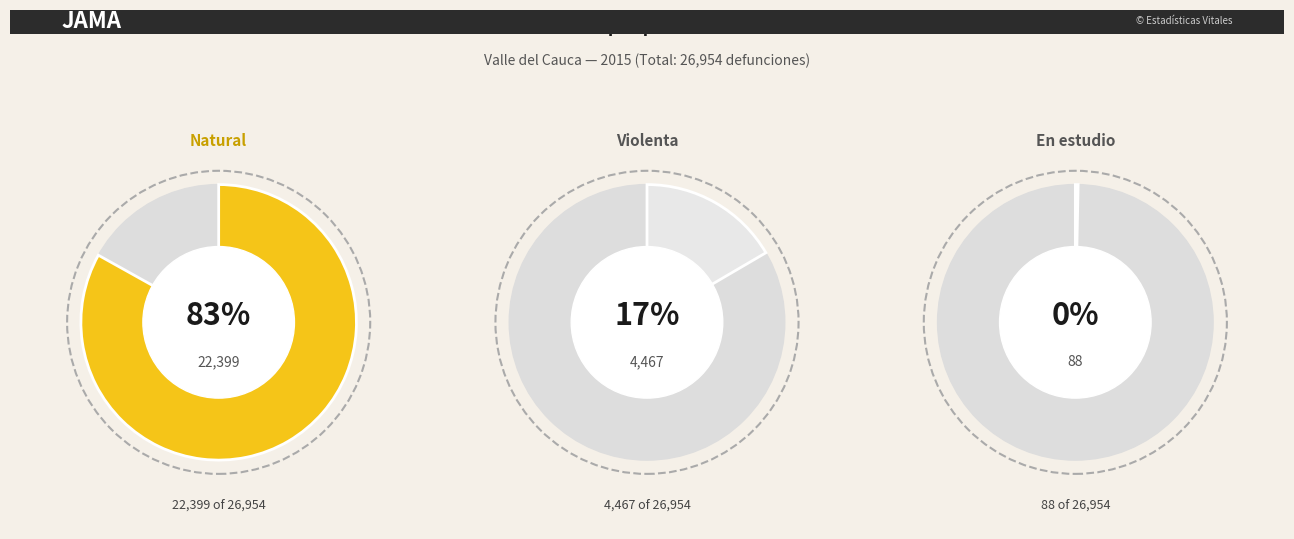

What percentage is NOT represented by En estudio?

99.7%